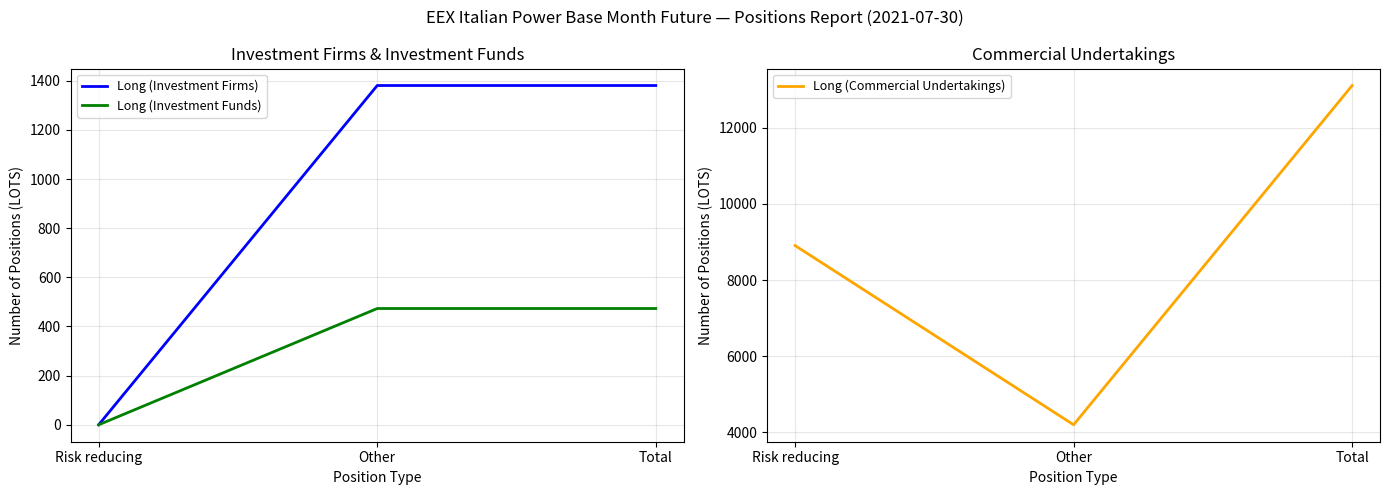

What is the value of the Long (Investment Funds) point at the 3rd from the left?

473.2